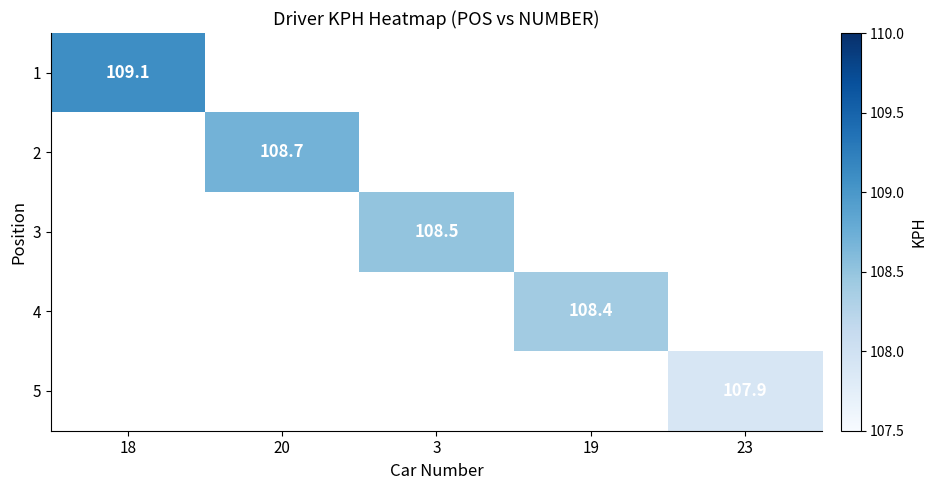

Between 23 and 3, which is larger?

3